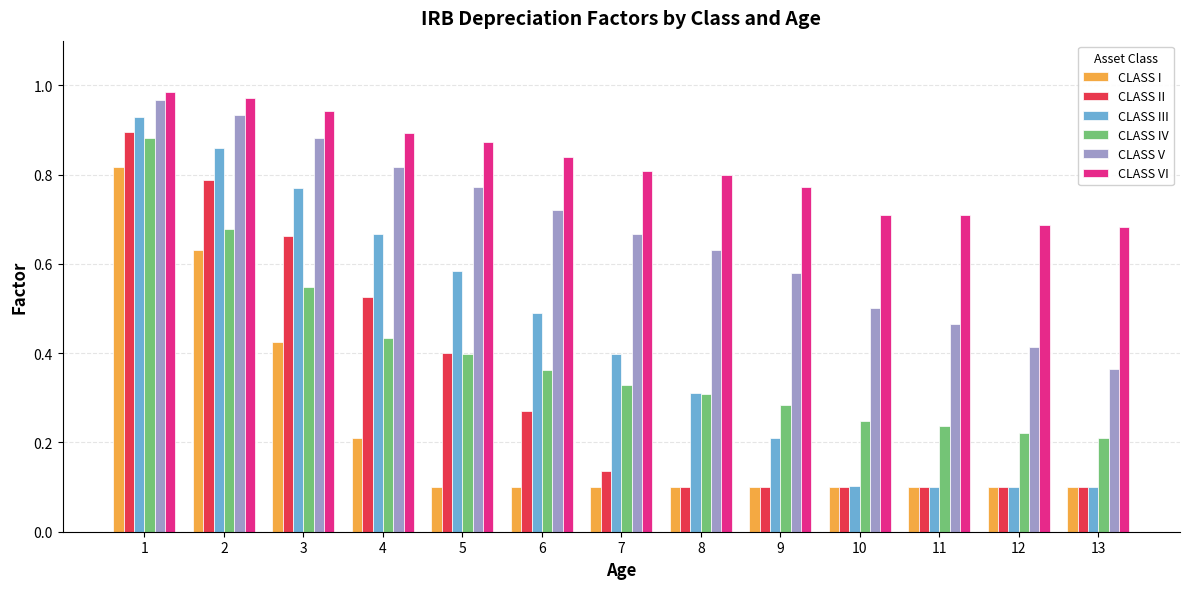

At which label does CLASS IV reach its peak?

1